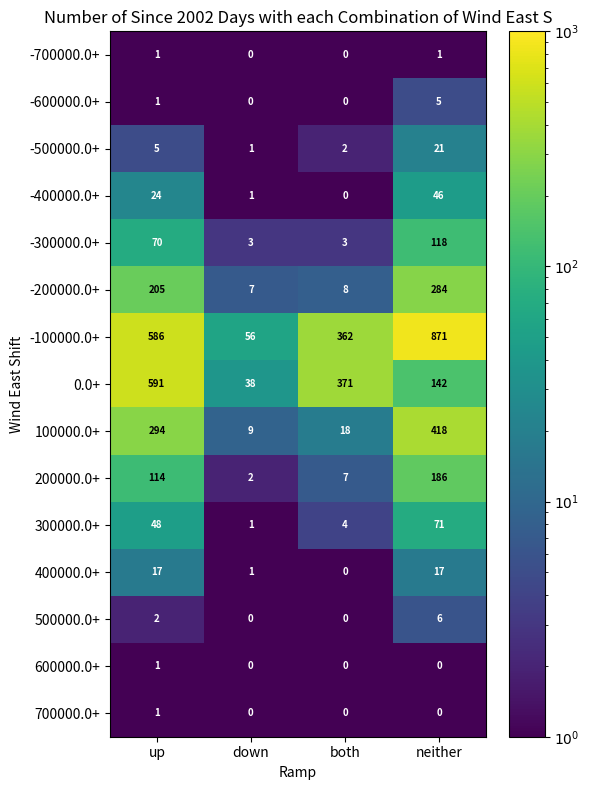

Which category has the lowest value in the 0.0+ series?

down